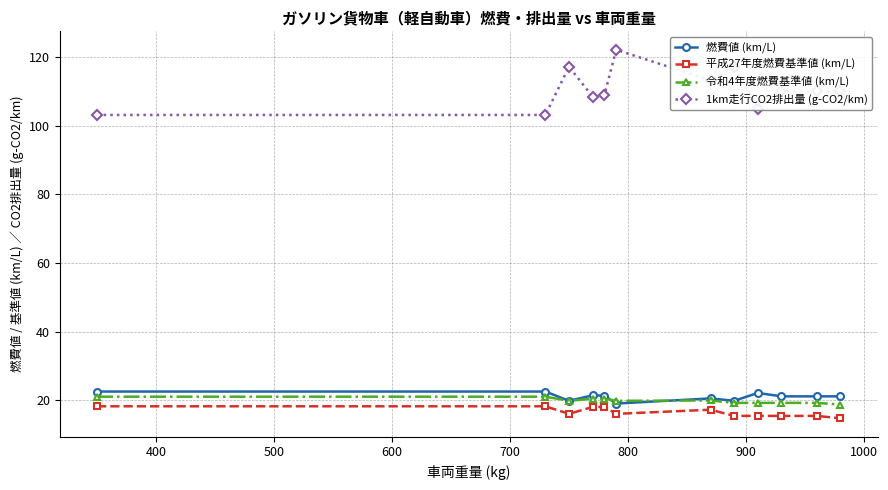

Which series has the widest spread of values?

1km走行CO2排出量 (g-CO2/km)